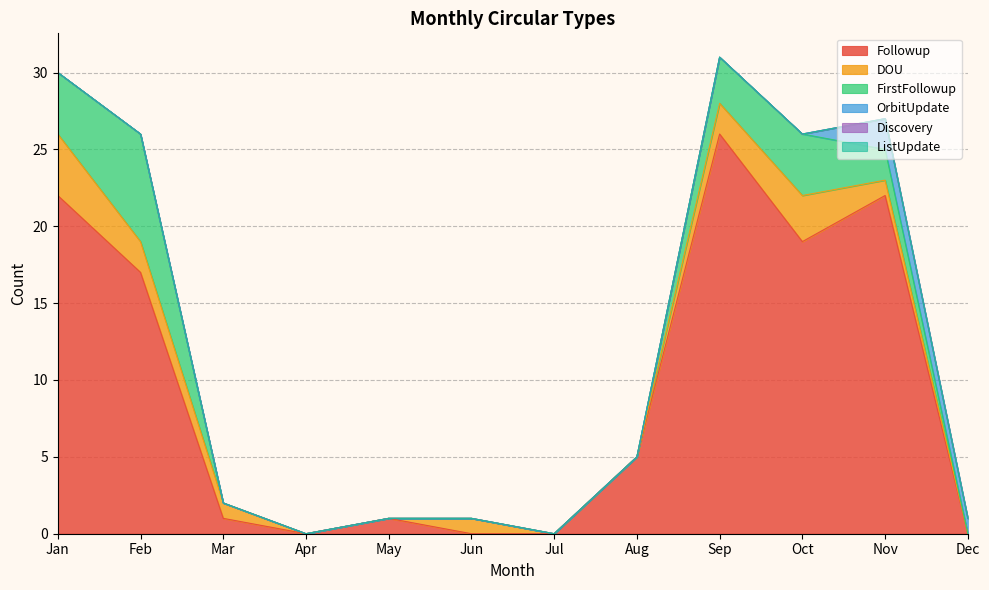

At which label does FirstFollowup reach its minimum?

Mar